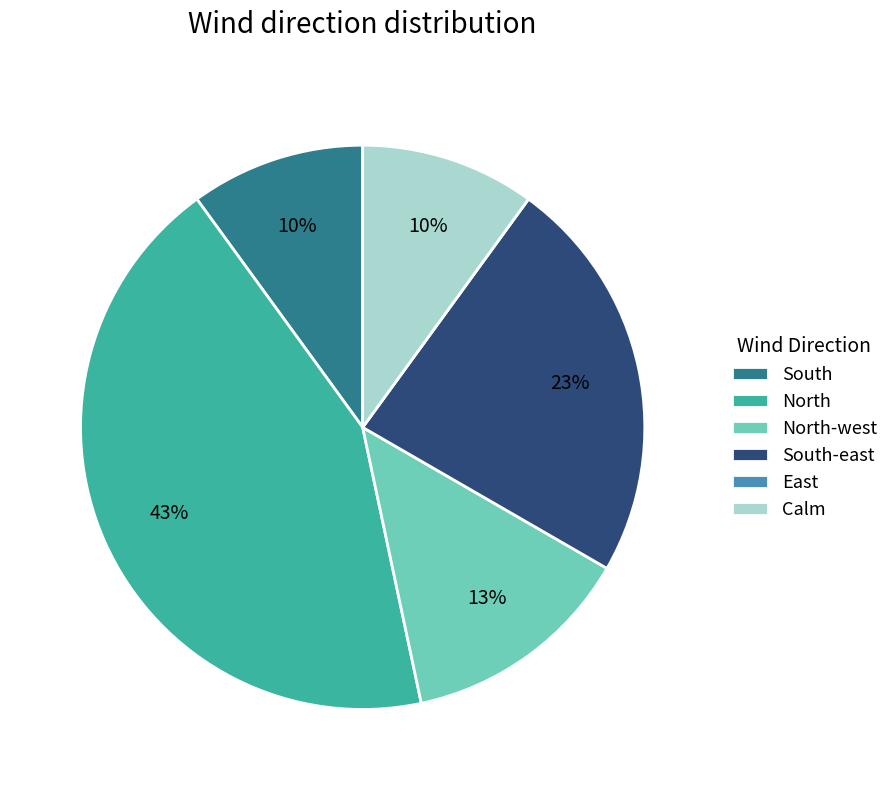

Do North-west and Calm together represent more than half of the pie?

No